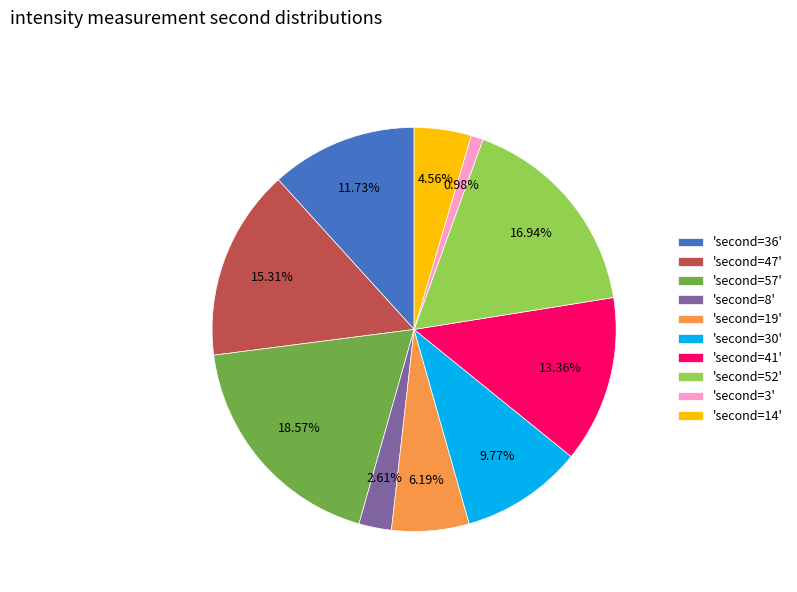

How many segments does this pie chart have?

10